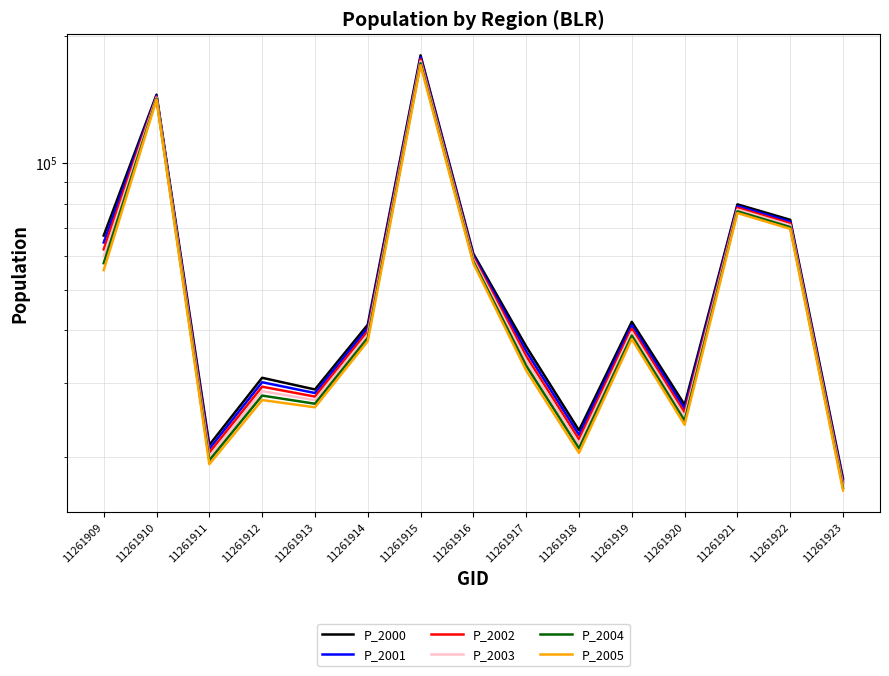

True or false: P_2005 and P_2000 intersect in this chart.

False